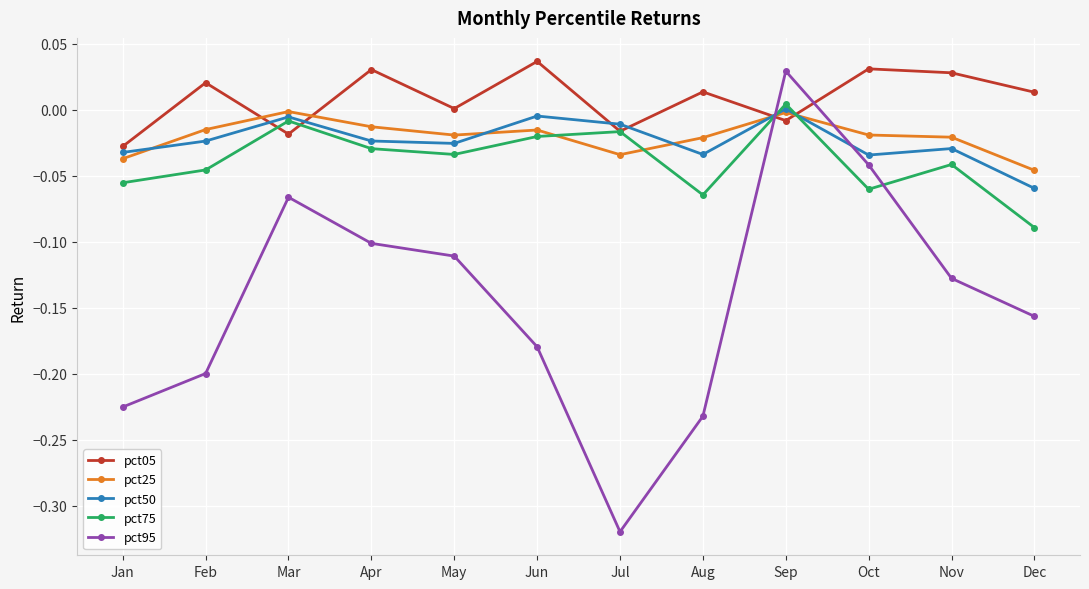

Is the value of pct05 at Sep greater than the value of pct75 at Jan?

Yes